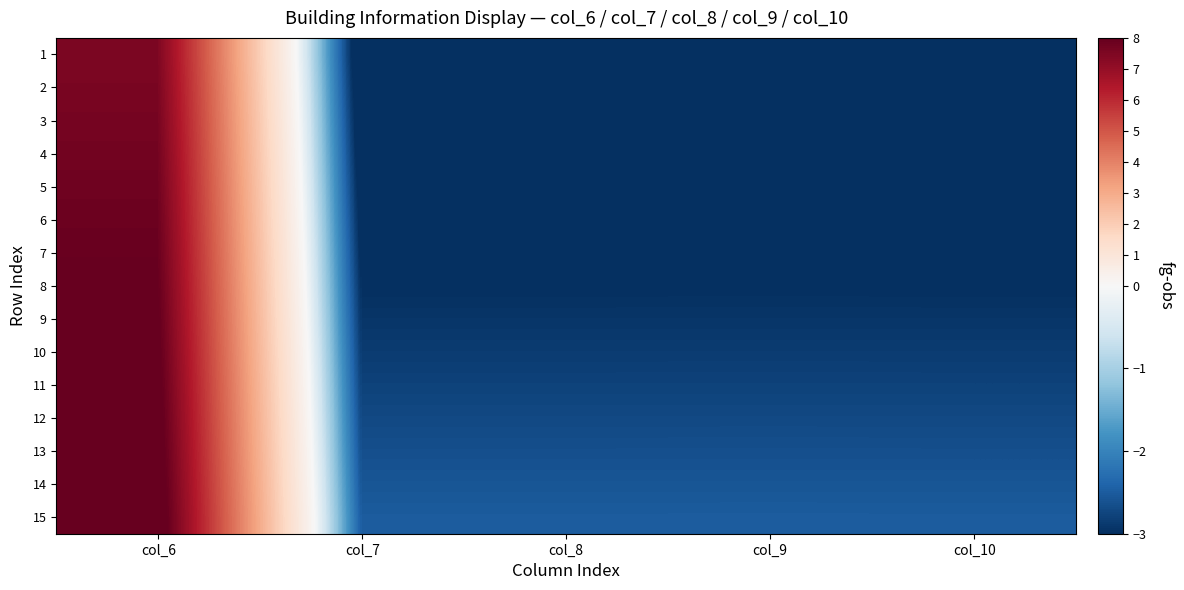

List the series in order of their peak value, lowest first.

1, 2, 3, 4, 5, 6, 7, 8, 9, 10, 11, 12, 13, 14, 15